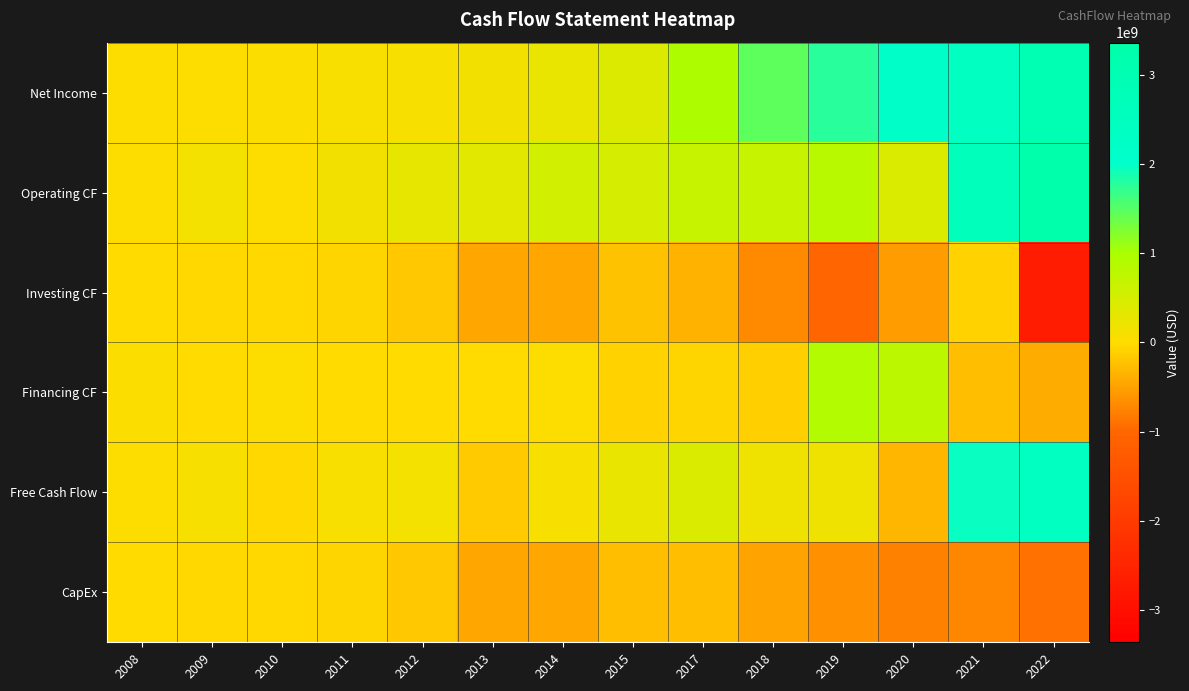

At 2018, list the series in order from smallest to largest.

Investing CF, CapEx, Financing CF, Free Cash Flow, Operating CF, Net Income